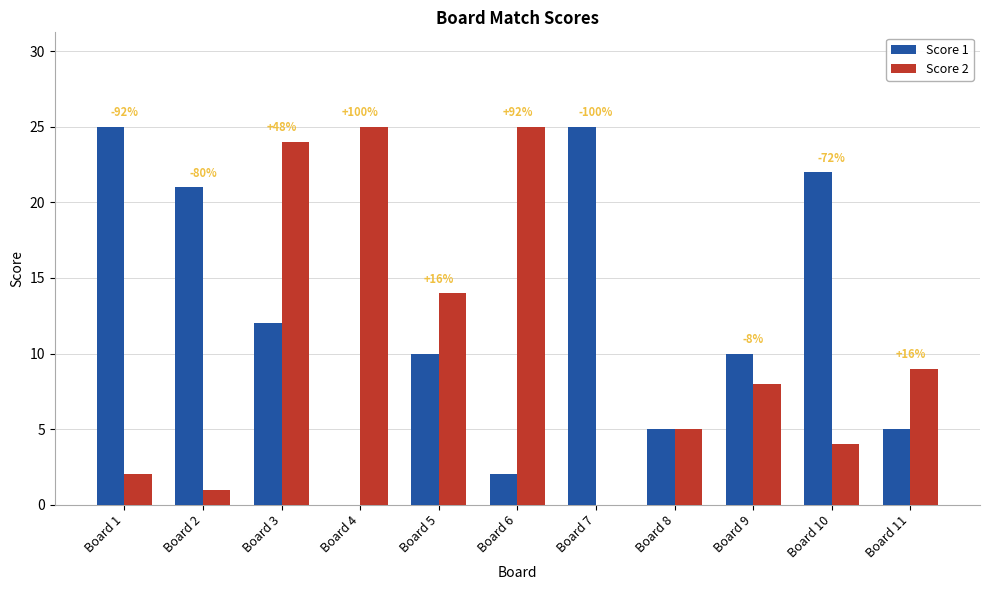

What is the difference between the Score 2 values at Board 1 and Board 8?

3